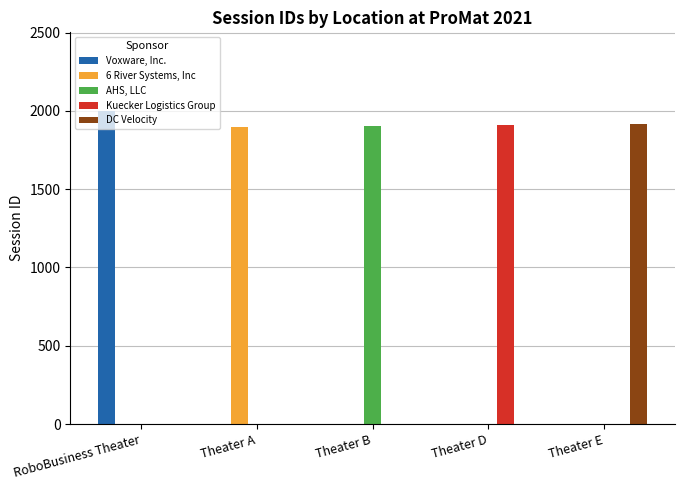

Is it true that AHS, LLC equals -629 at Theater E?

False